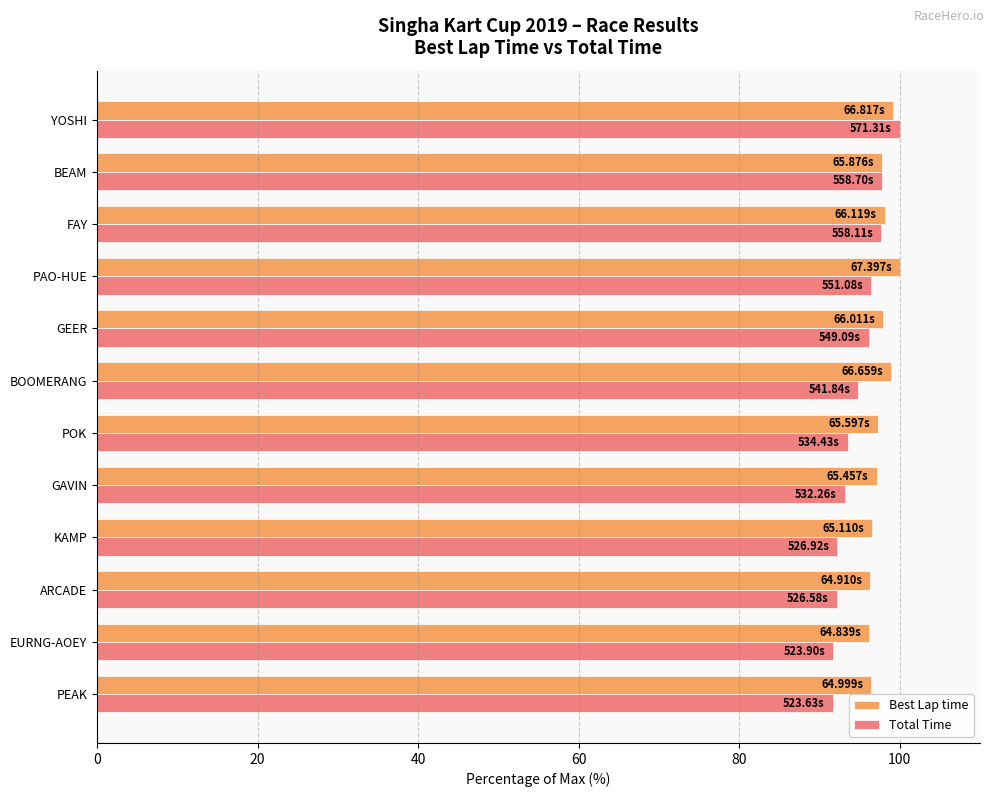

Is the value of Best Lap time at KAMP greater than the value of Total Time at ARCADE?

Yes